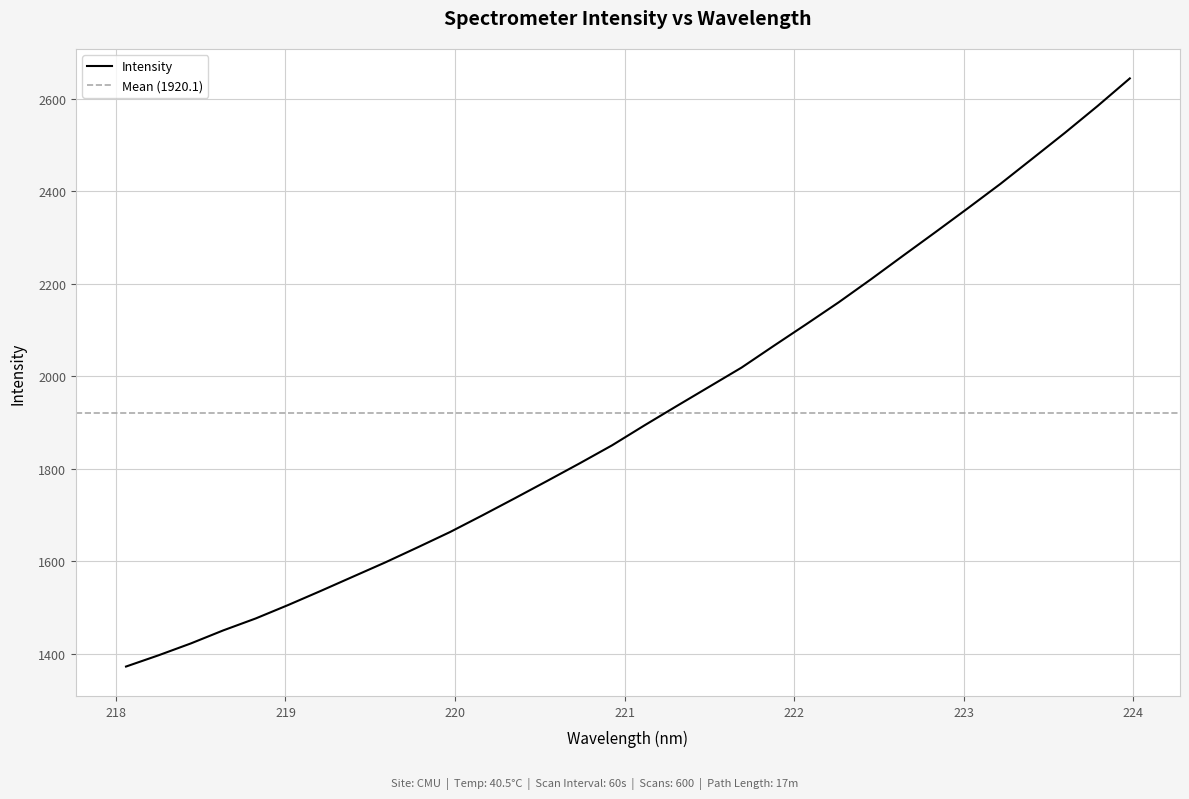

What is the lowest value of the Intensity series?

1372.7